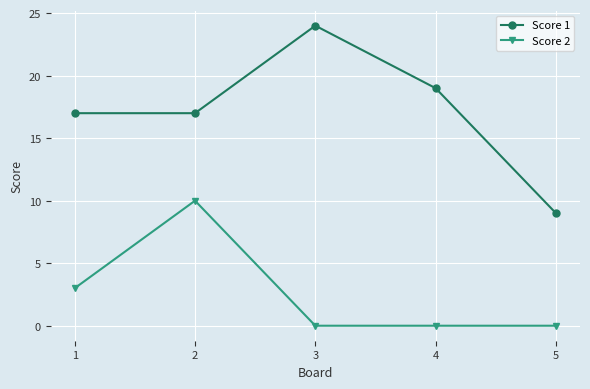

What is the lowest value of the Score 1 series?

9